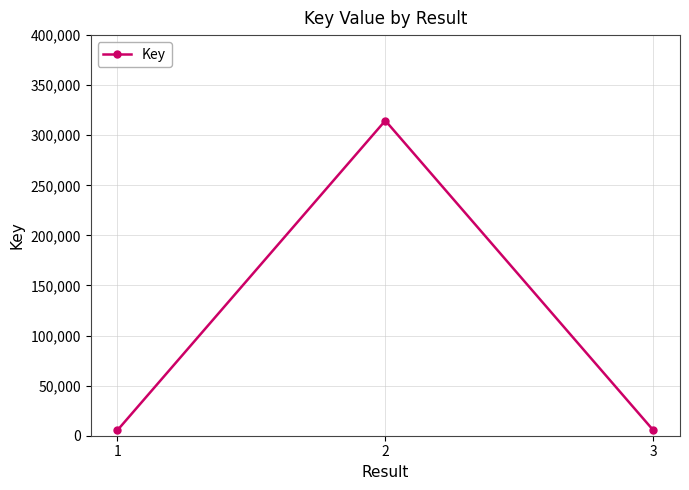

Is it true that the value at 2 is 214462?

False